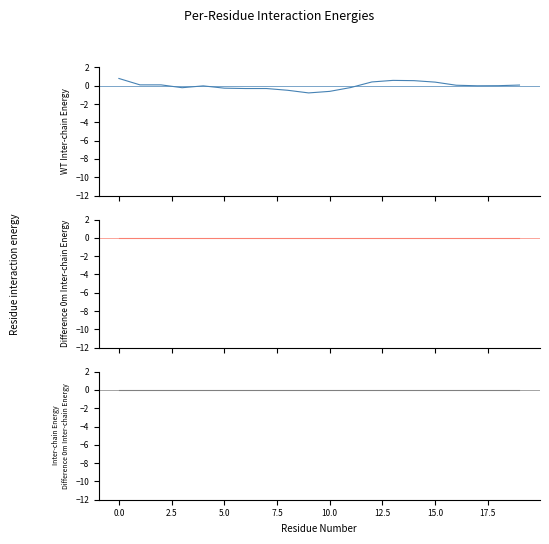

Is the value of mass_concentration_of_chlorophyll_in_sea_water at 19 greater than the value of longitude at 14?

Yes